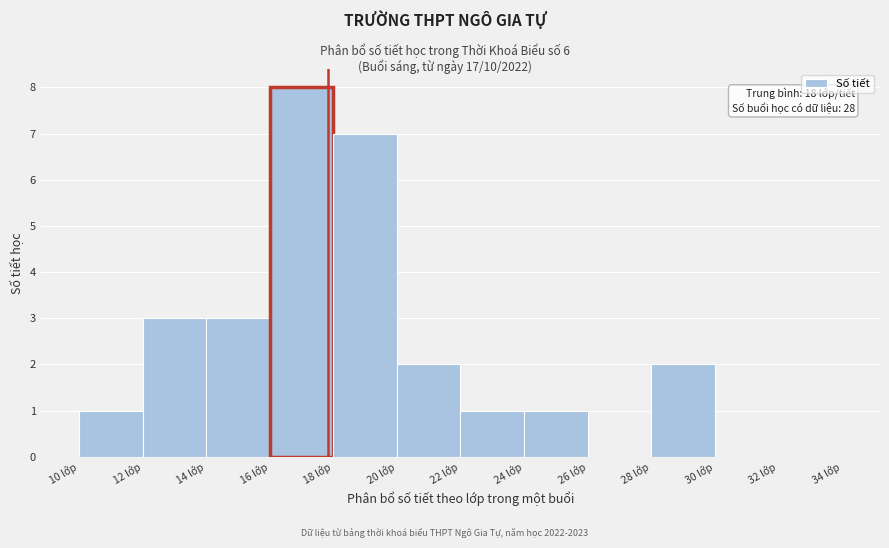

Over which range of the x-axis is the bar tallest?

16 to 18